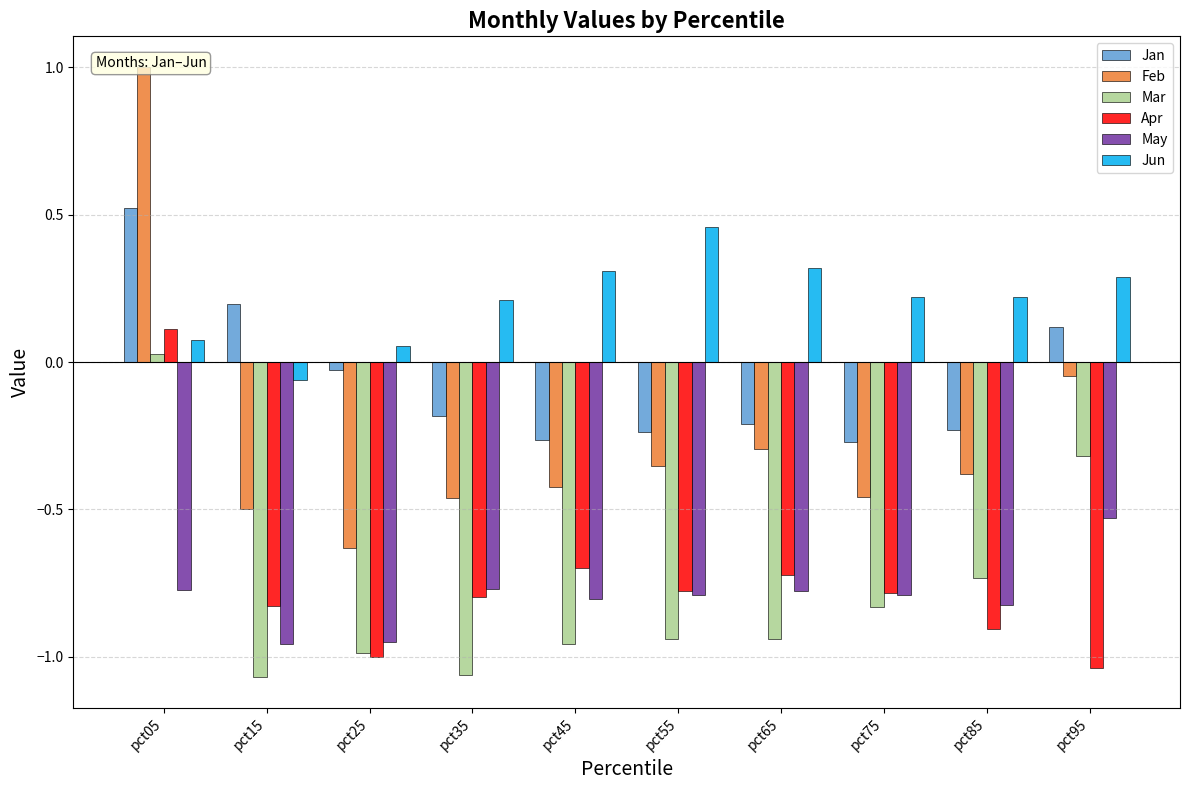

True or false: Apr has a value of -1.2 at pct35.

False